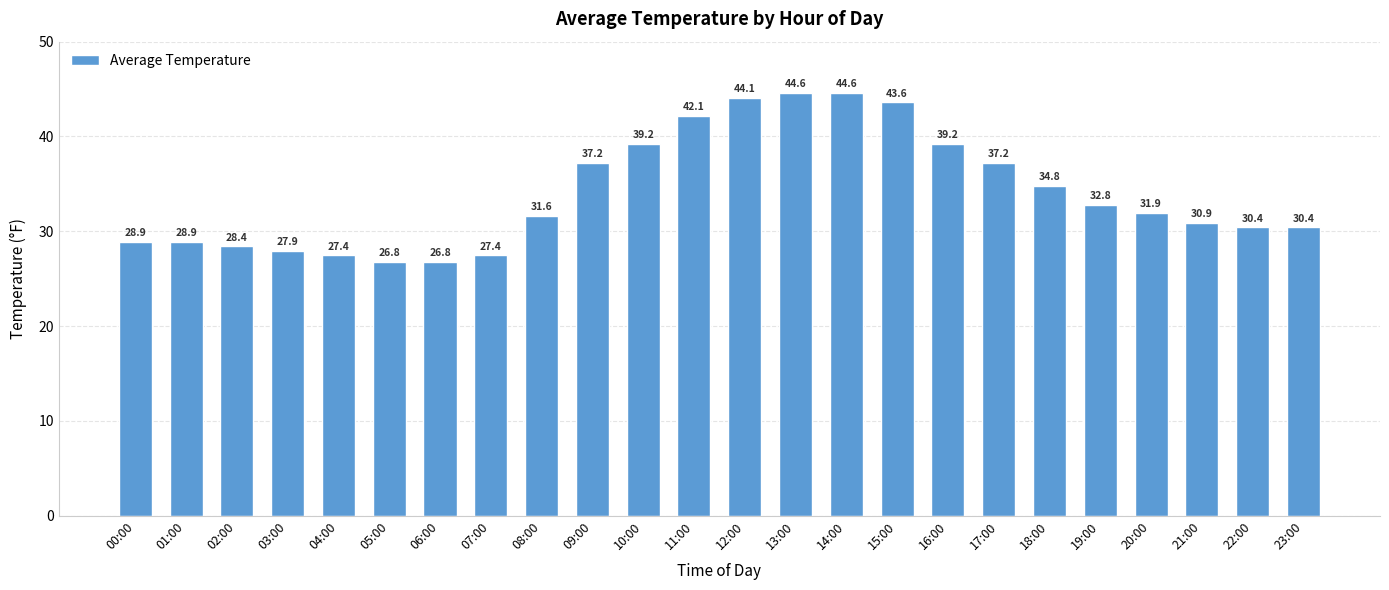

What is the label of the 11th bar from the left?

10:00